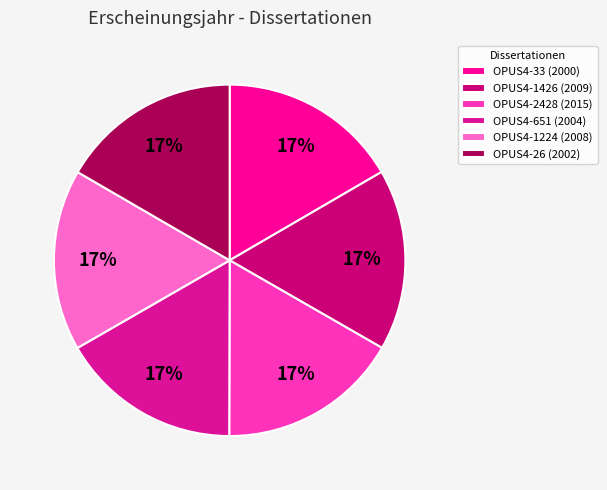

Does OPUS4-26 represent more than half of the total?

No